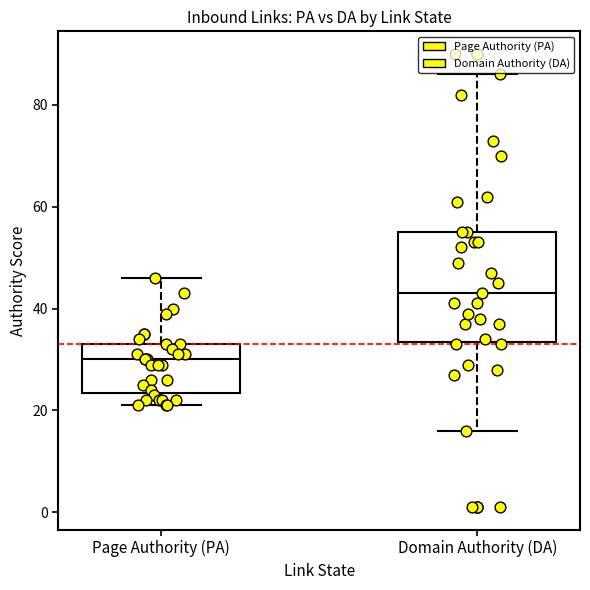

Reading left to right, read every box against the y-axis: the position of its median line, the range the box covers, and the ends of its whiskers. The values are not printed on the chart, so give them approximately, as read against the axis.

Page Authority (PA): median 30, box 24 to 34, whiskers 22 to 46
Domain Authority (DA): median 44, box 34 to 56, whiskers 16 to 86